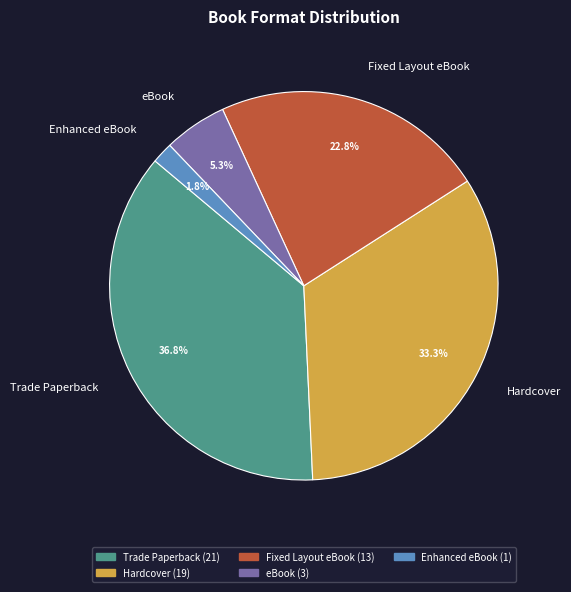

To the nearest percent, what is the average slice percentage?

20%